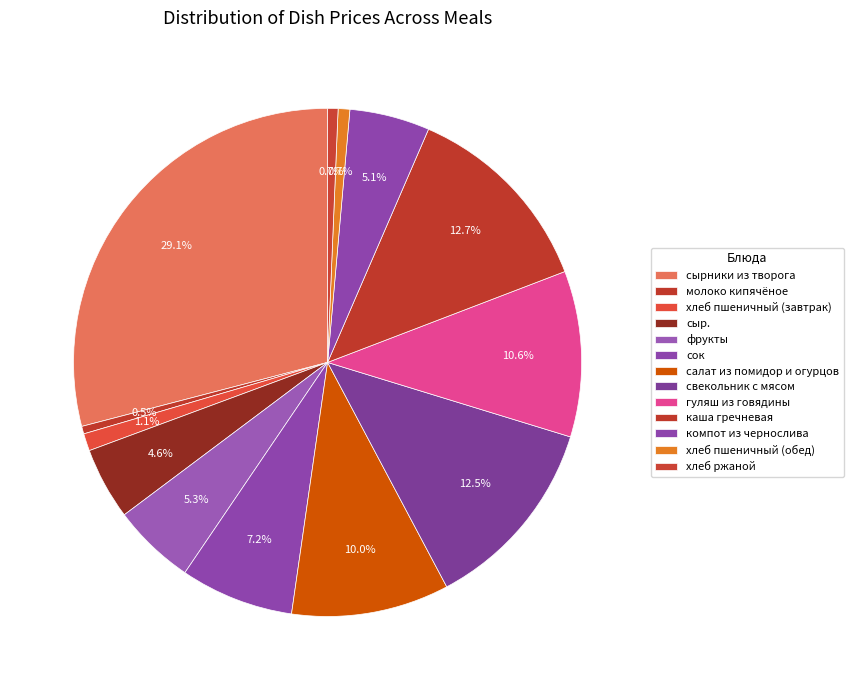

True or false: сырники из творога accounts for 29% of the total.

True